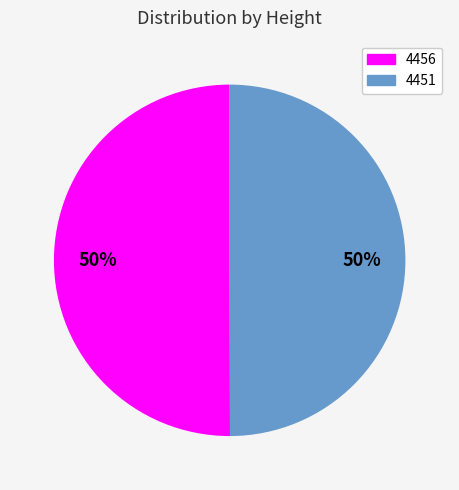

To the nearest percent, what is the combined percentage of 4451 and 4456?

100%